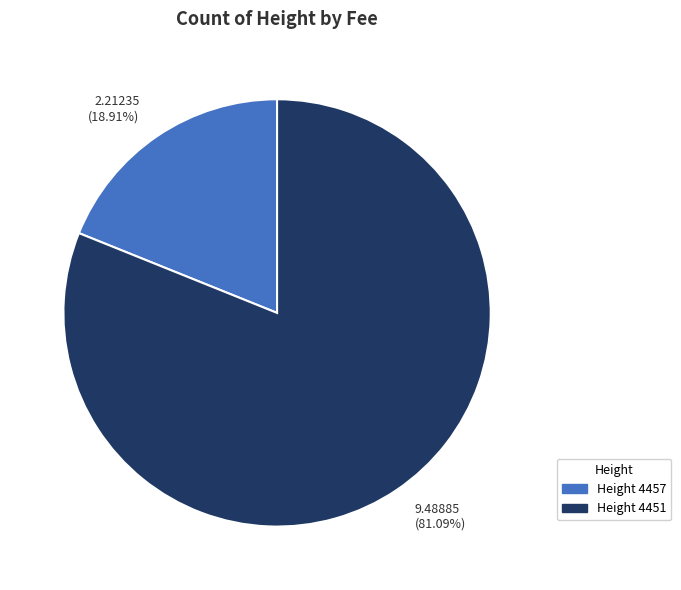

What is the largest slice in the pie chart?

9.48885 (81.09%)